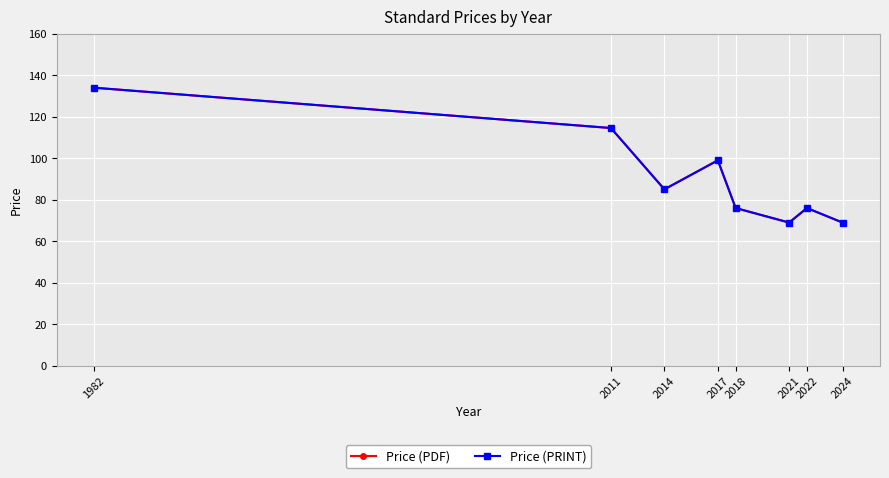

Where is the first local minimum for Price (PRINT)?

2014